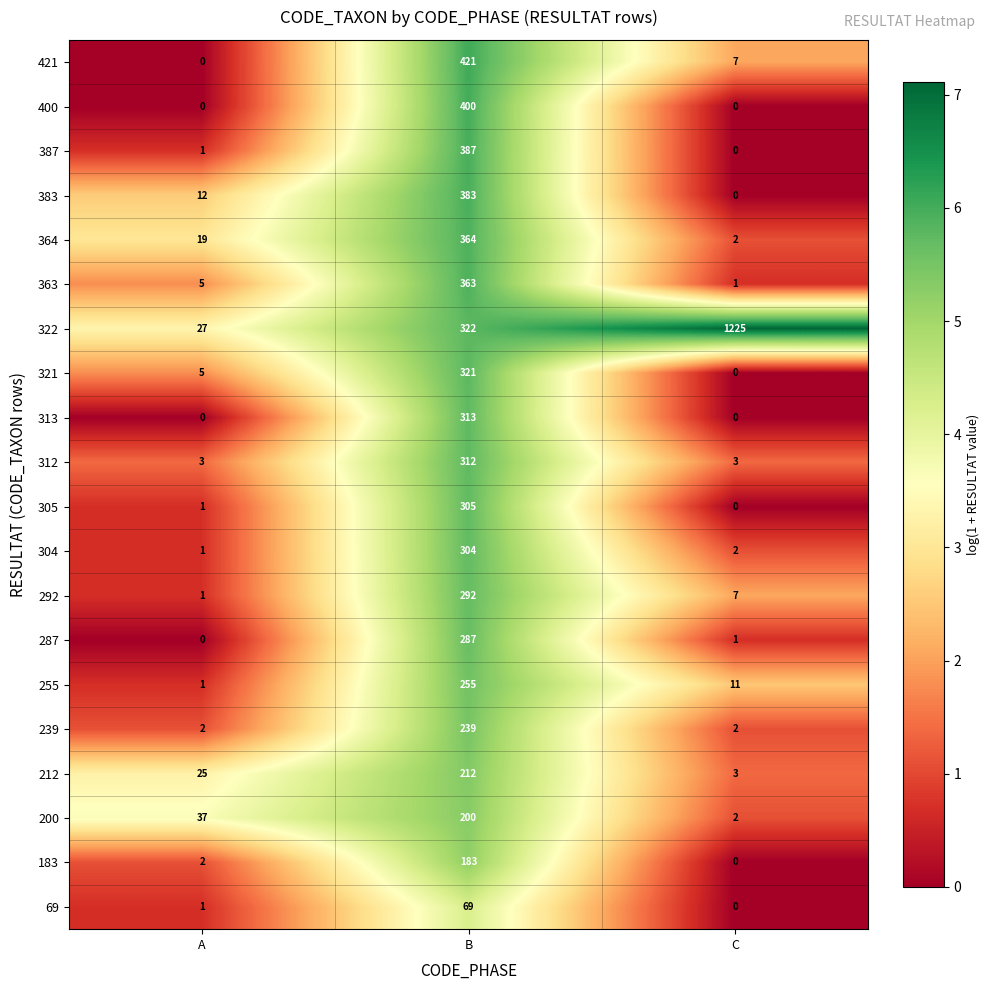

The value of 383 at B is 201. True or false?

False